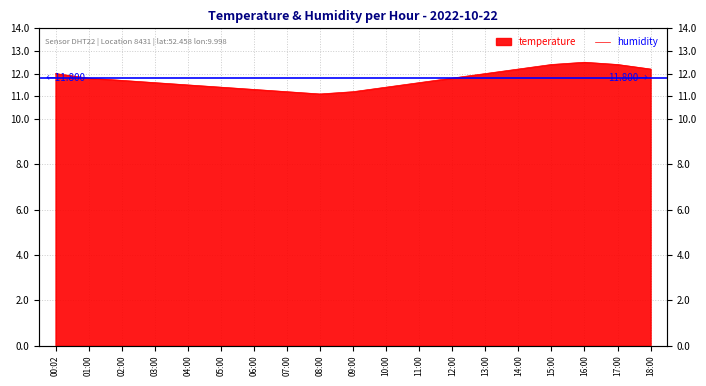

What is the maximum value shown in the chart?

12.5